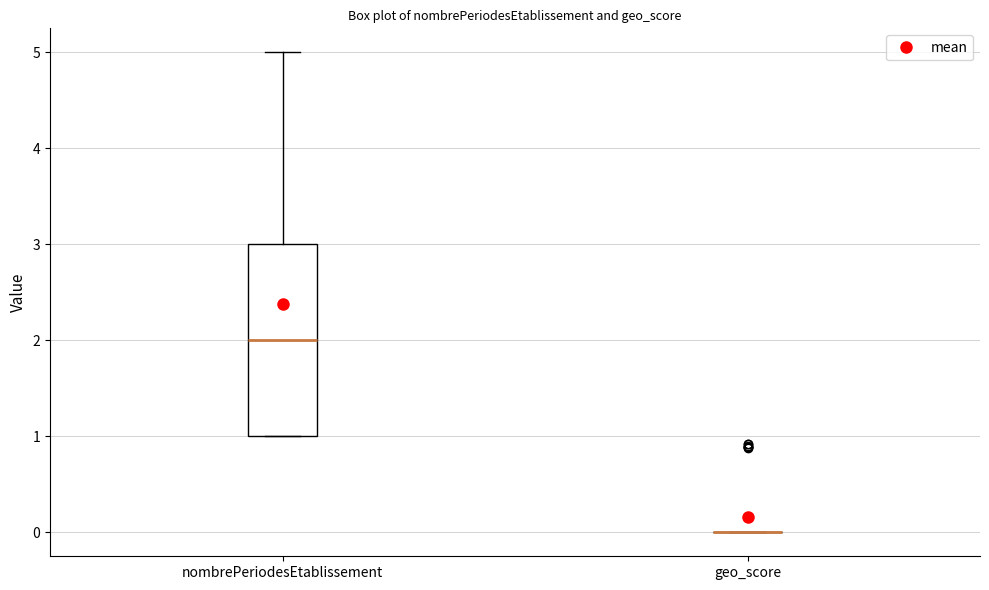

Where does the median line of the box for nombrePeriodesEtablissement sit on the y-axis? The values are not printed on the chart, so give them approximately, as read against the axis.

2